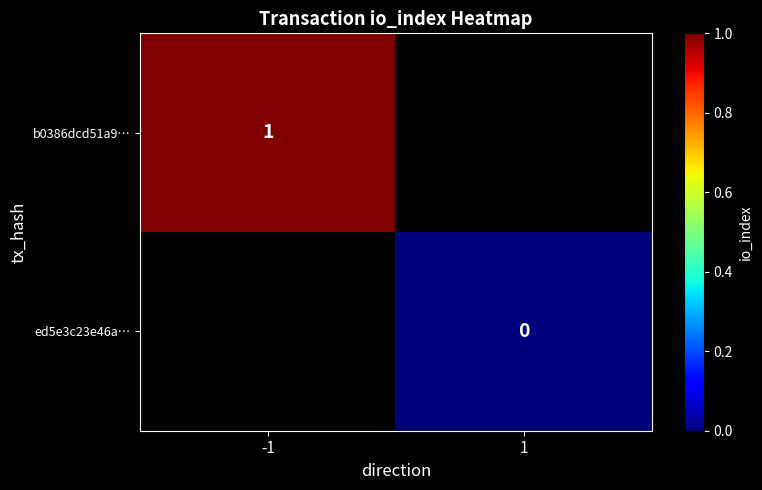

Is the value of ed5e3c23e46a… at 1 greater than the value of b0386dcd51a9… at -1?

No